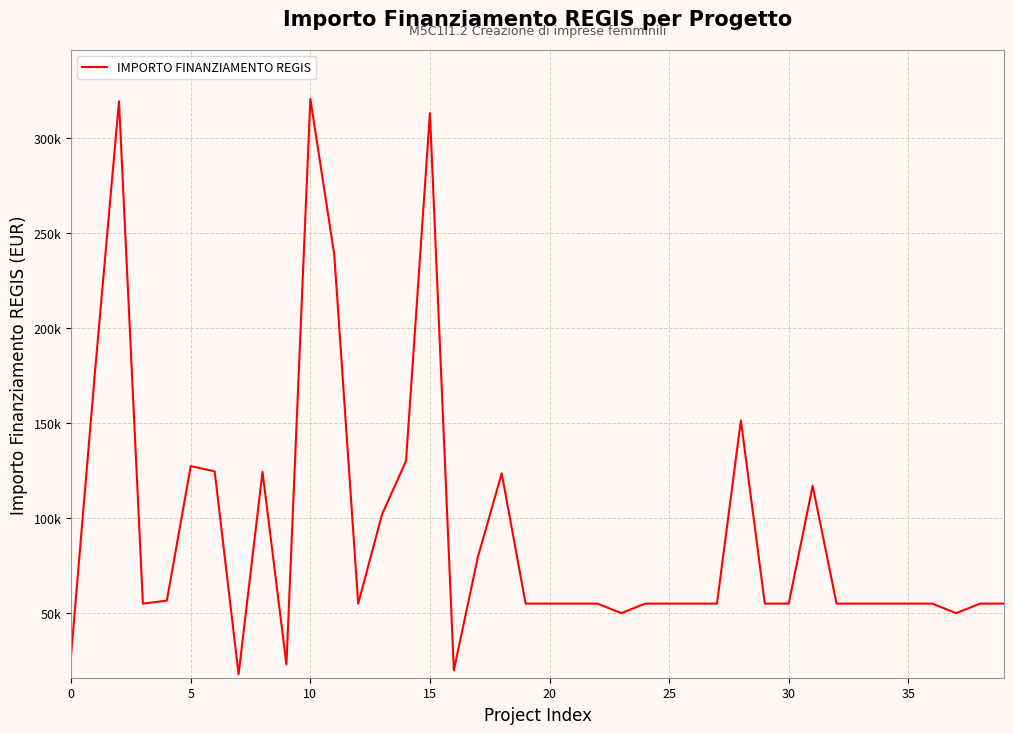

How many interior local peaks (higher than both neighbors) does the data have?

8